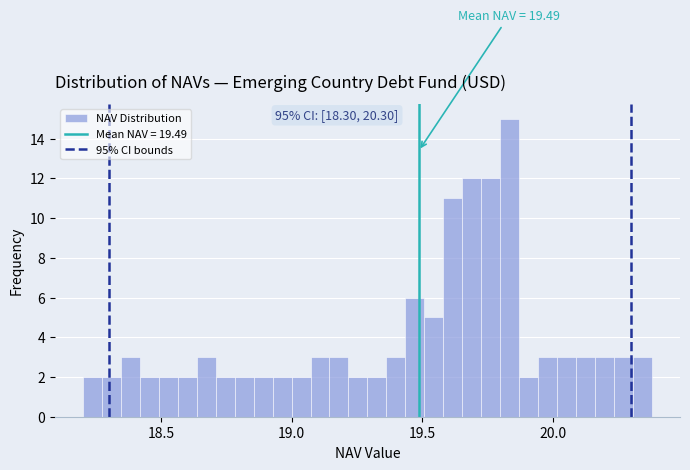

Around what value on the x-axis is the tallest bar? Give the approximate position of its centre, as read against the axis.

19.85